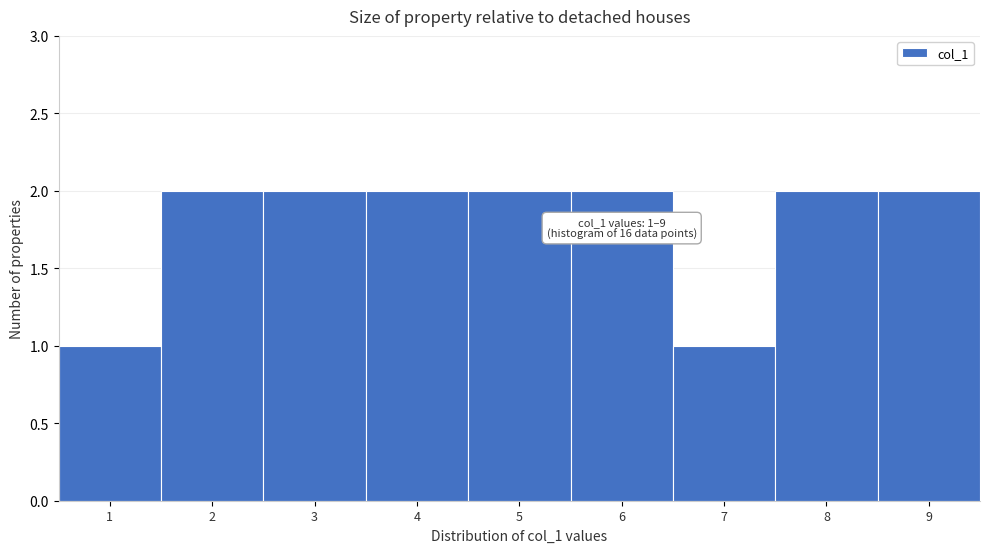

Reading left to right, transcribe all the data shown in this chart.

1	2	2	2	2	2	1	2	2